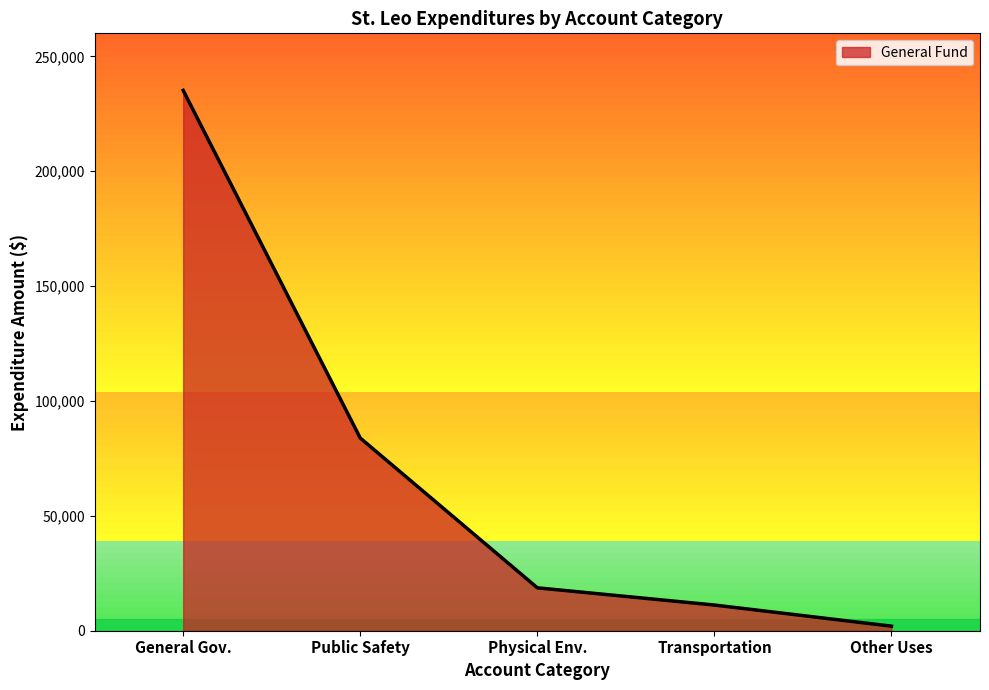

List the labels in order of value, largest first.

General Gov., Public Safety, Physical Env., Transportation, Other Uses